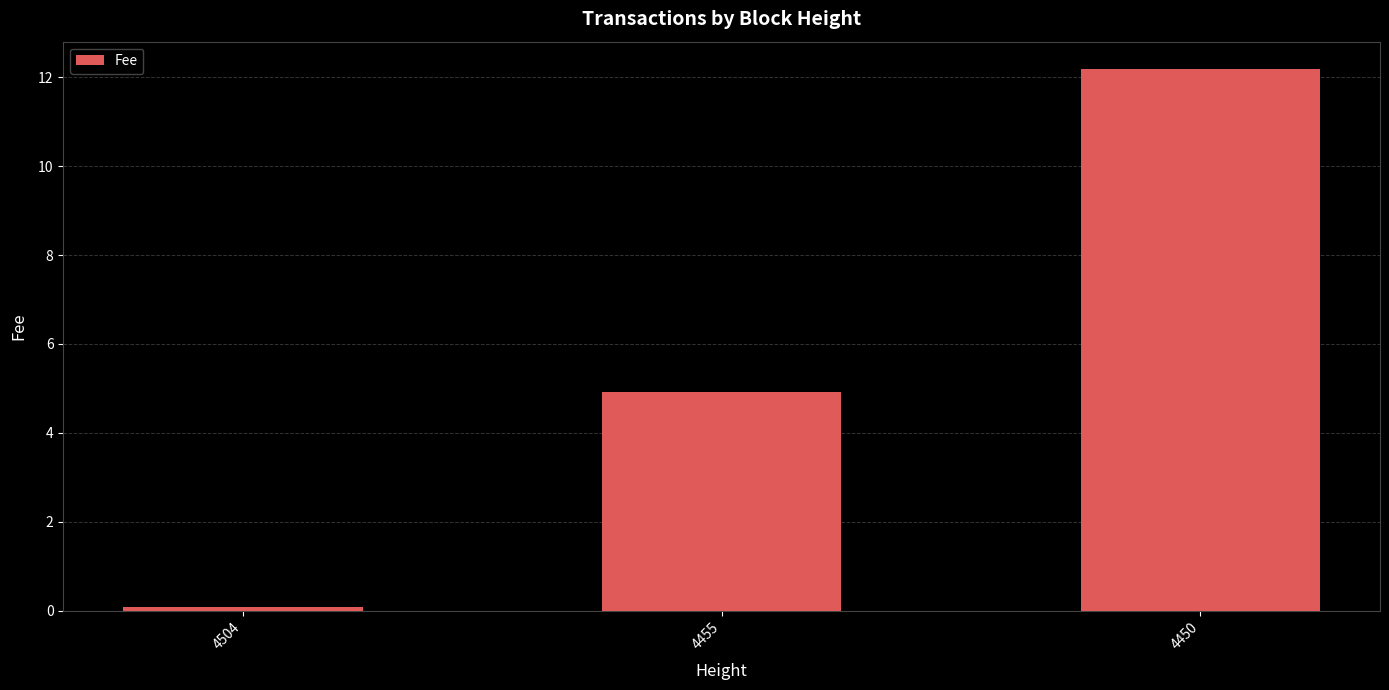

What is the ratio of the value at 4455 to the value at 4450?

0.4